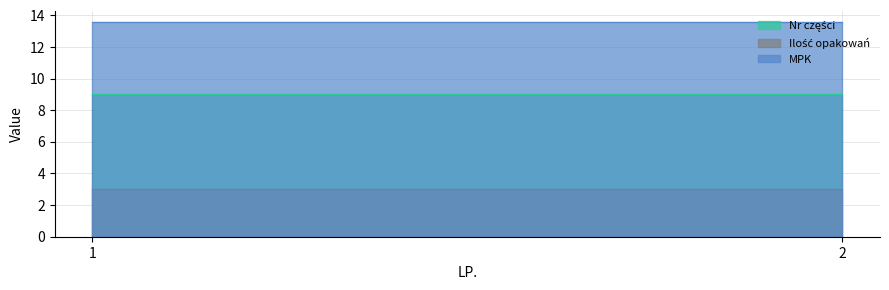

What value does the MPK series have at 2?

13.6